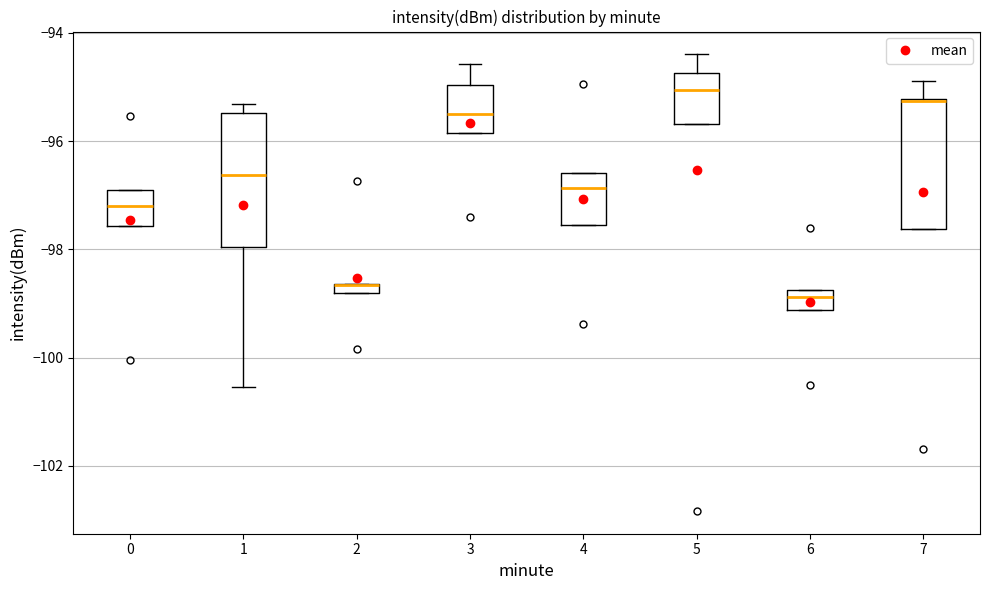

Where is the upper edge of the box at x = 6 on the y-axis? The values are not printed on the chart, so give them approximately, as read against the axis.

-98.8